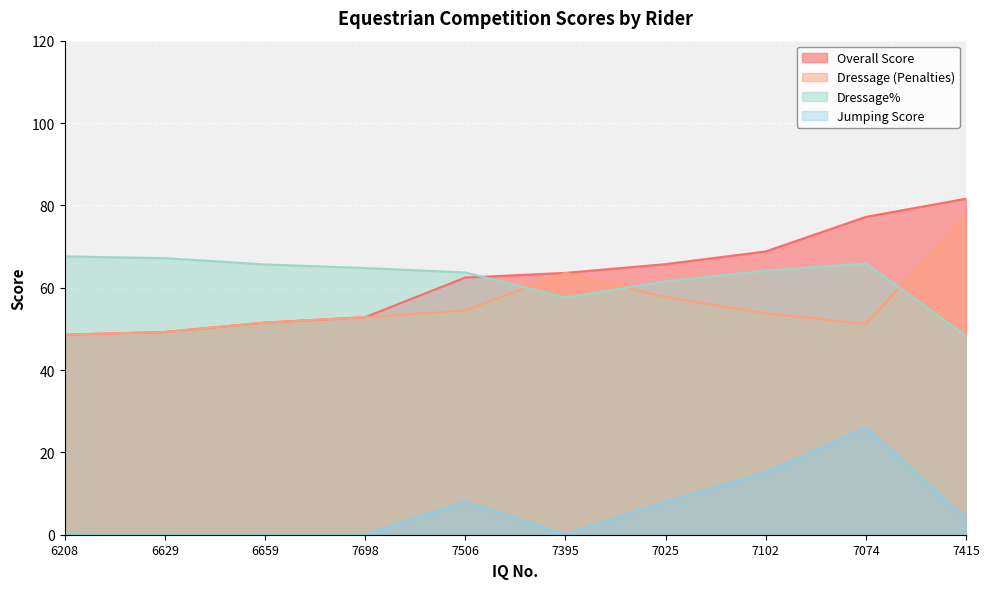

Is the value of Jumping Score at 7415 greater than the value of Dressage (Penalties) at 6208?

No